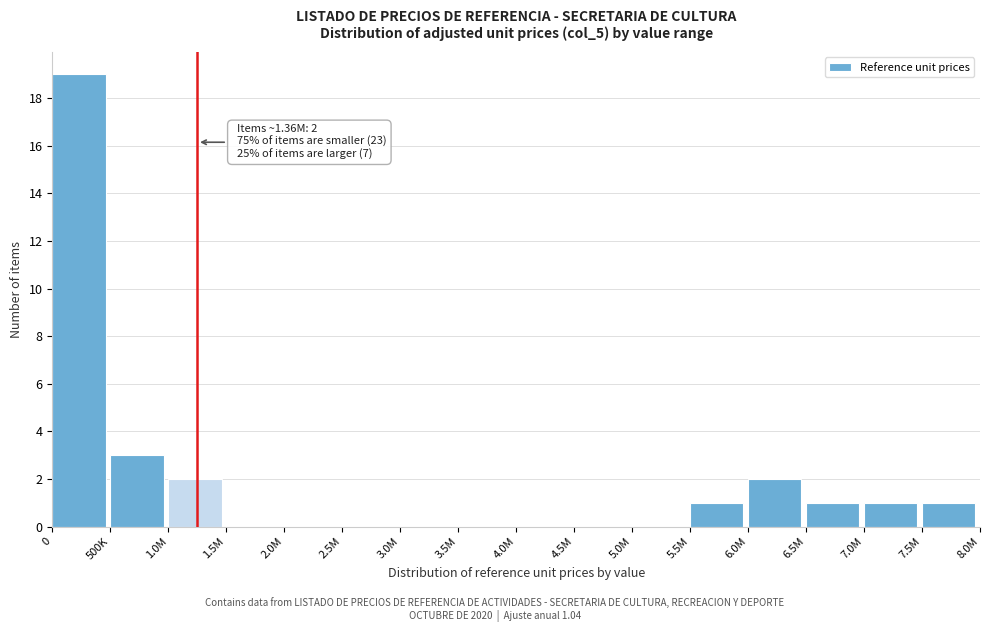

Reading left to right, extract all data points from this chart.

0=19	500K=3	1.0M=2	1.5M=0	2.0M=0	2.5M=0	3.0M=0	3.5M=0	4.0M=0	4.5M=0	5.0M=0	5.5M=1	6.0M=2	6.5M=1	7.0M=1	7.5M=1